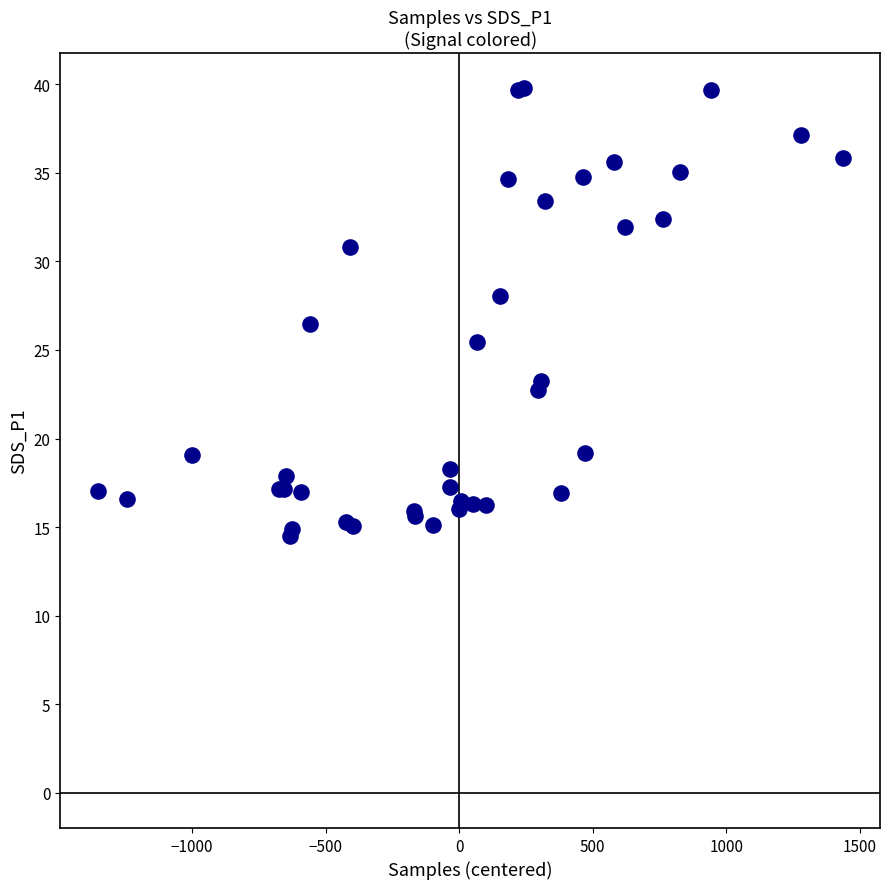

What Y value in the scatter plot is closest to 27?

26.5